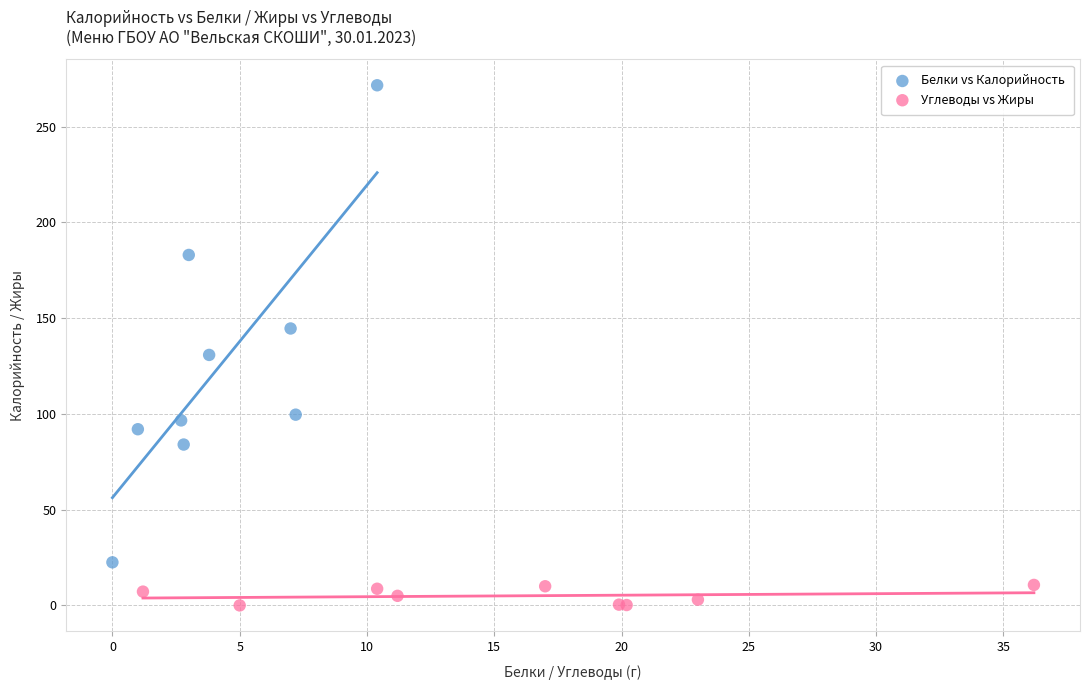

Which series reaches the minimum Y coordinate?

Углеводы vs Жиры